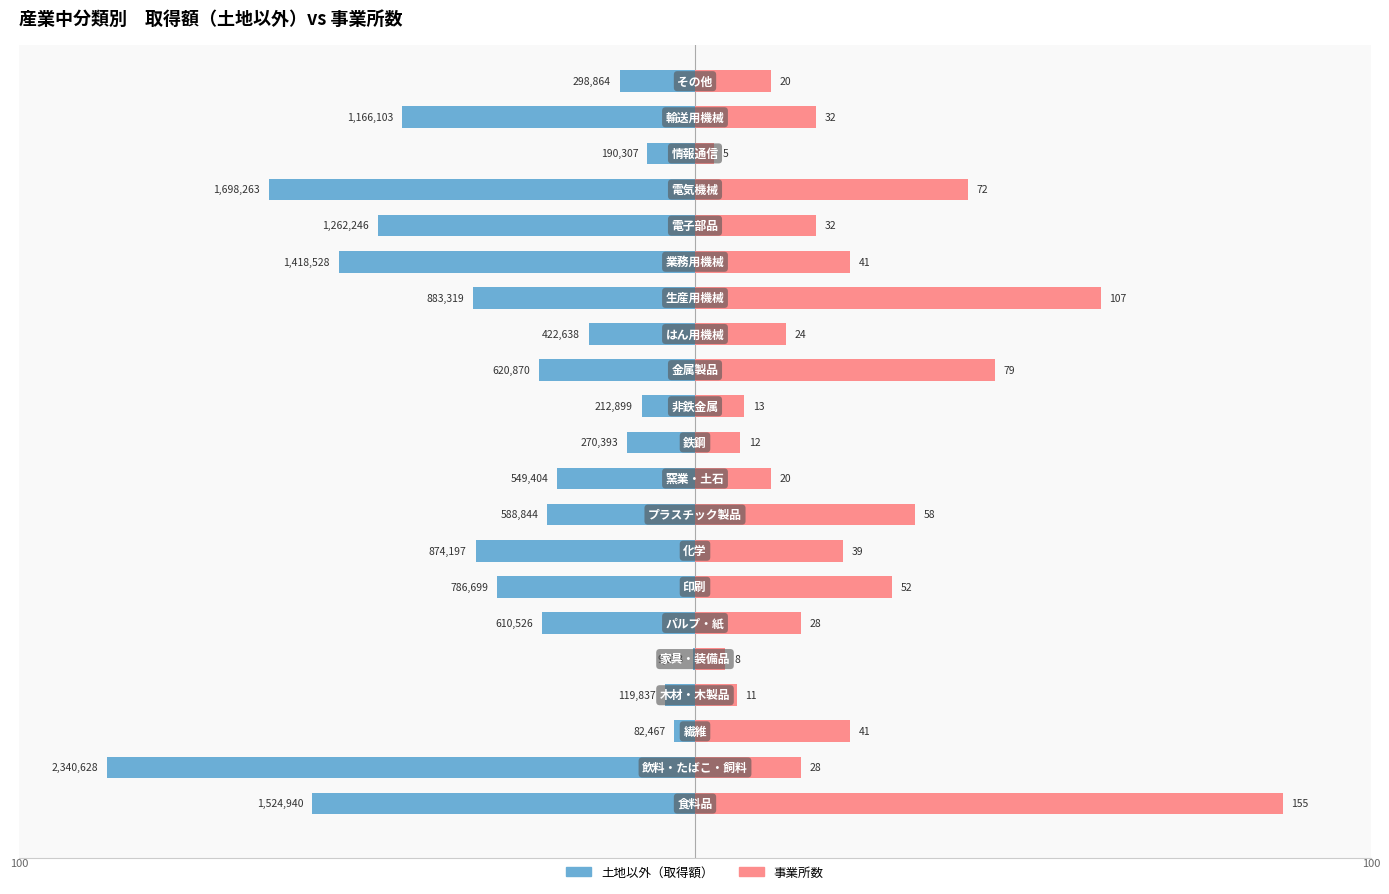

How many bars are there in each group?

2